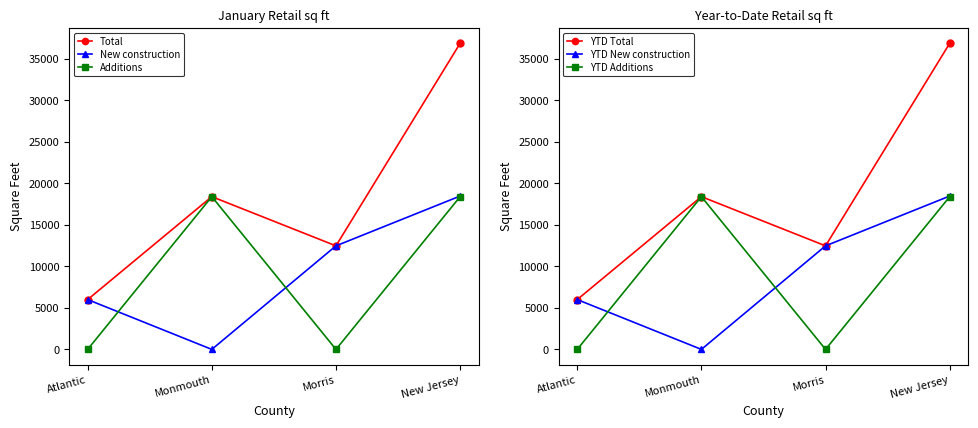

What position from the left is New Jersey?

4